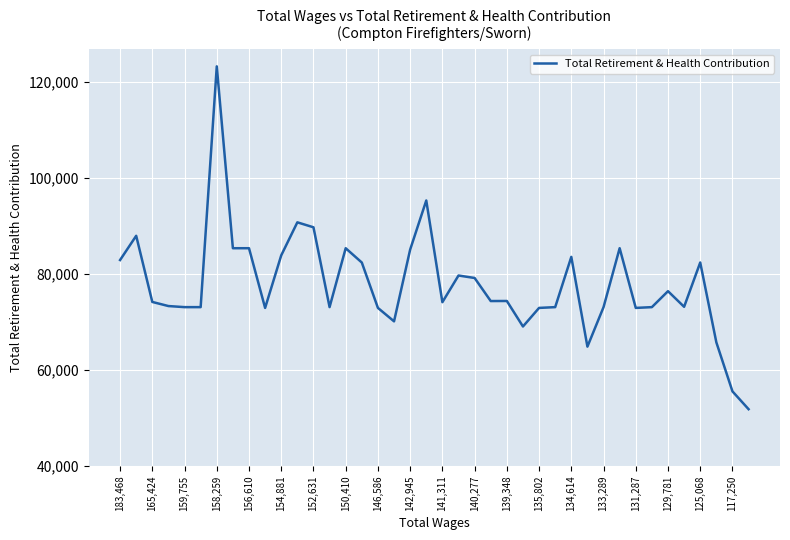

What is the greatest value displayed?

123248